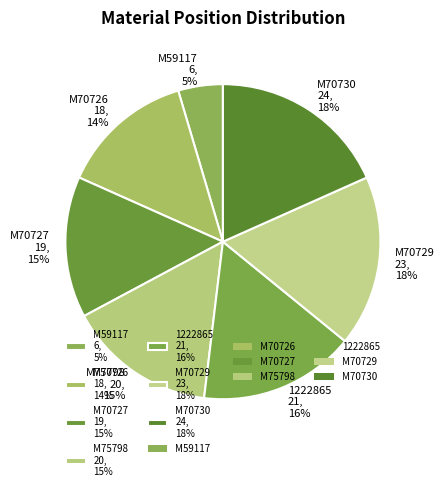

Count the number of slices in the pie.

7